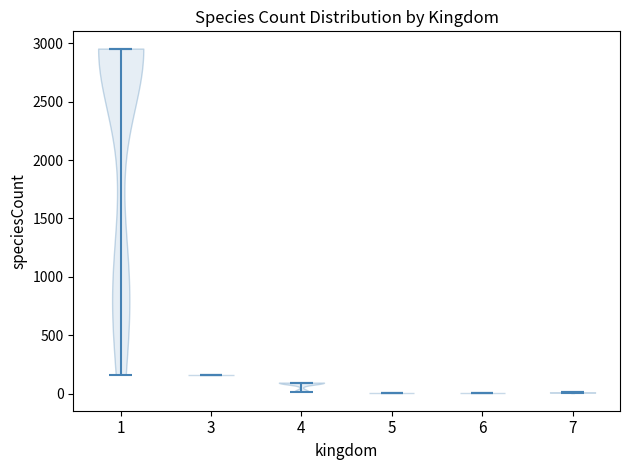

Where does the median line of the violin at x = 5 sit on the y-axis? The values are not printed on the chart, so give them approximately, as read against the axis.

0